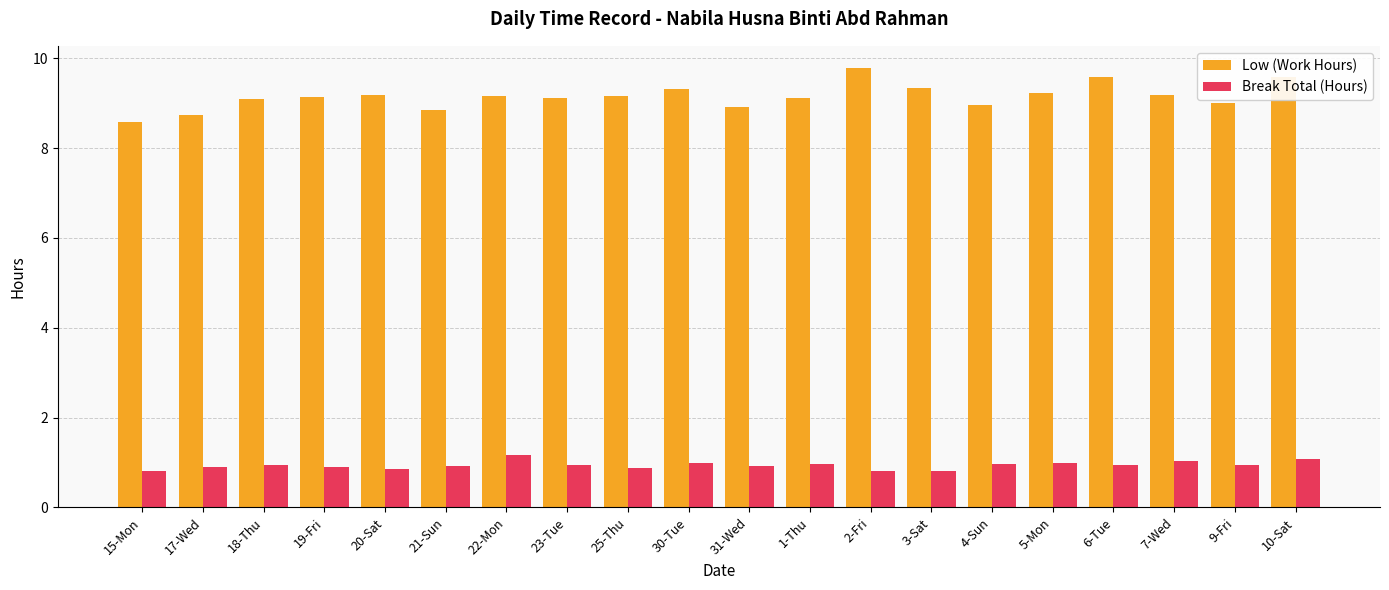

What is the sum of all Low (Work Hours) values?

183.1